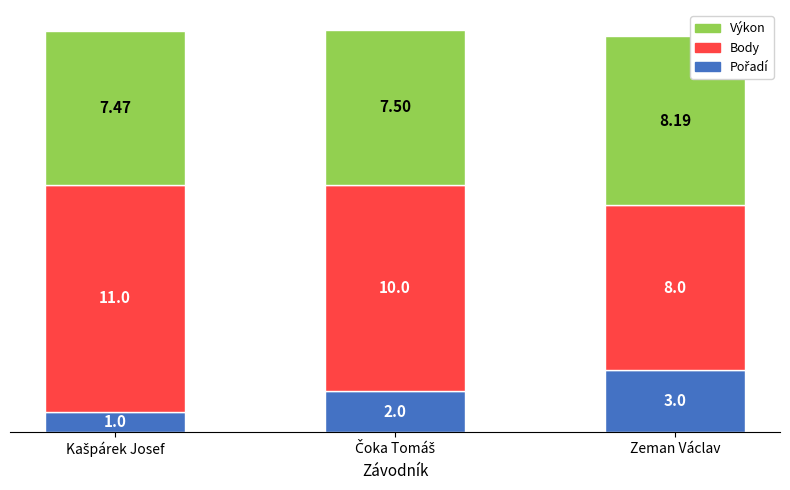

What position from the left is Zeman Václav?

3